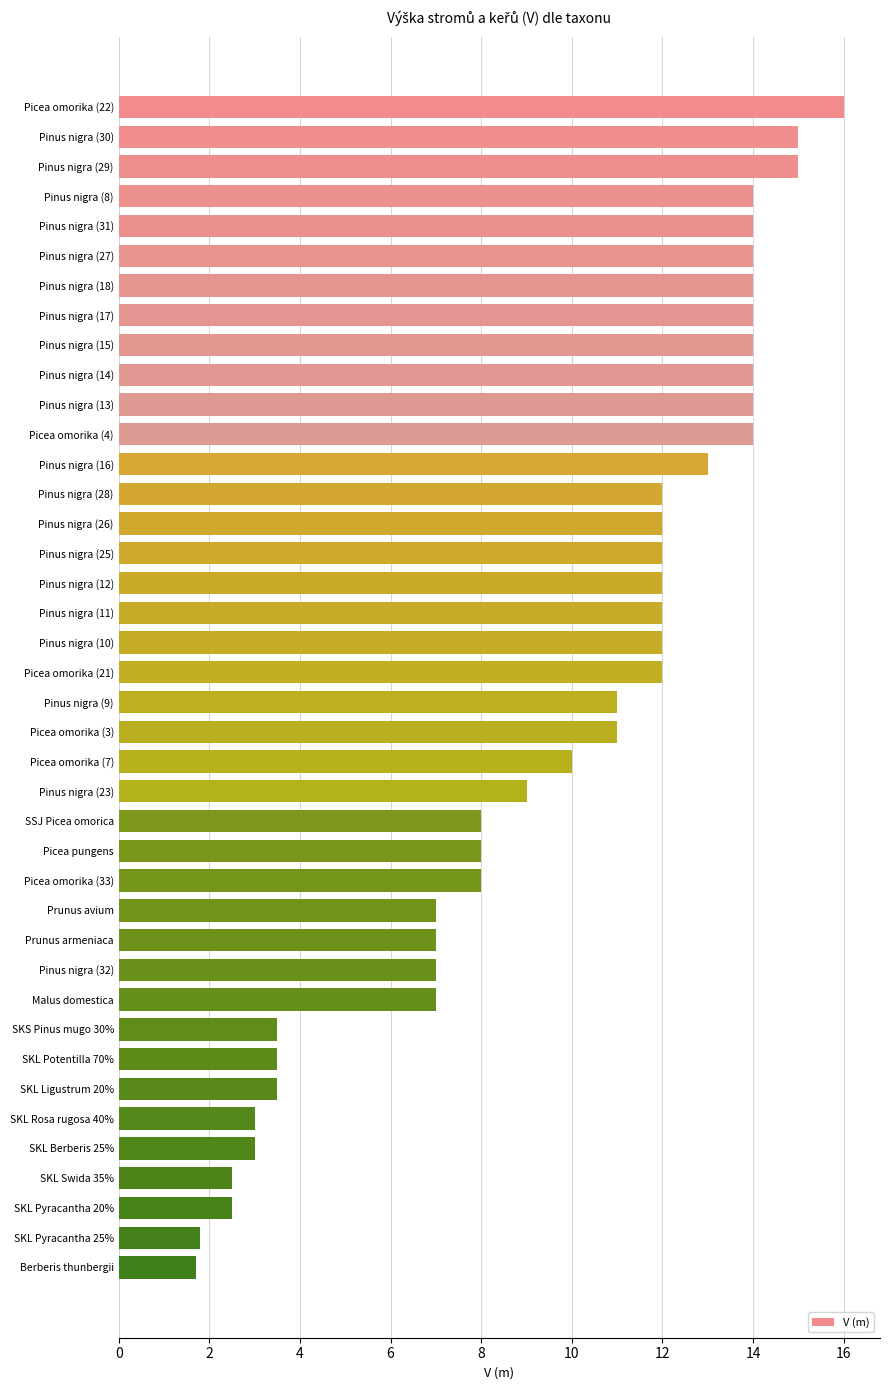

What is the label of the 14th bar from the bottom?

Picea omorika (33)